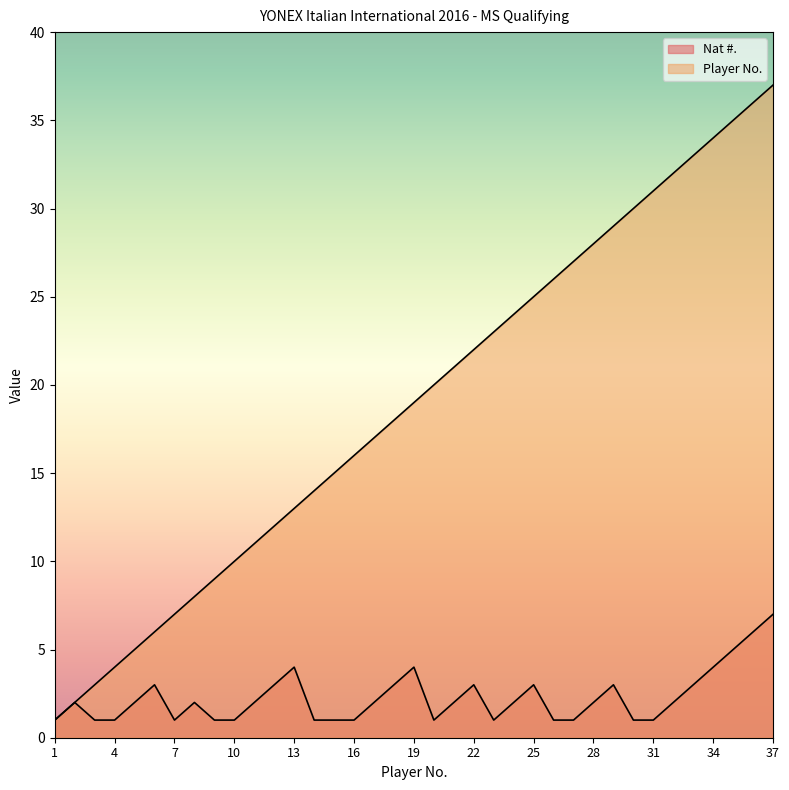

How many categories are shown in the chart?

37